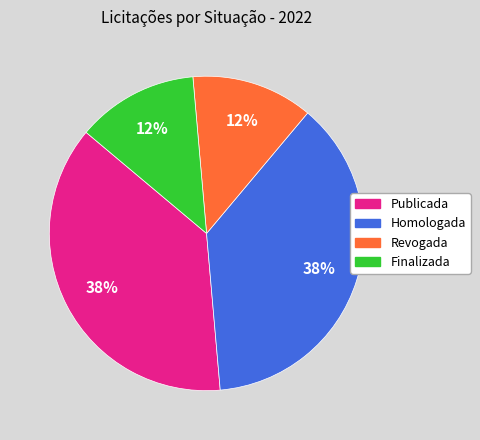

Is it true that Homologada is 27% of the pie?

False